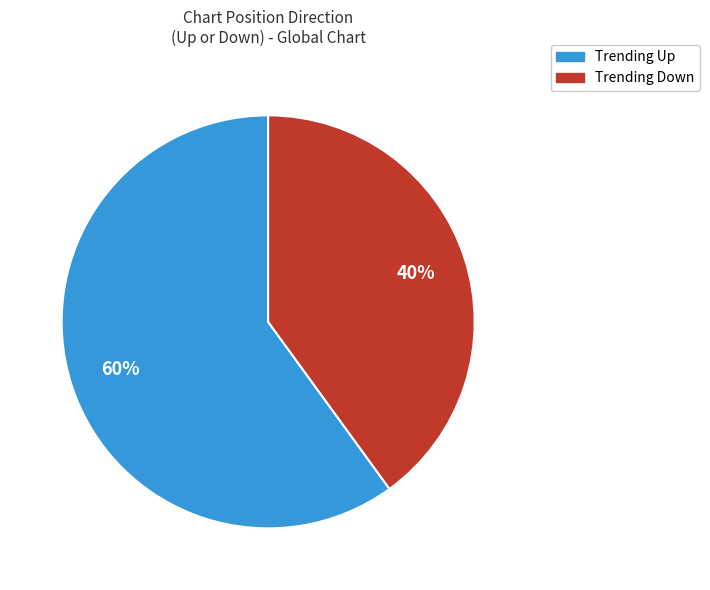

Is there a majority slice in this chart?

Yes